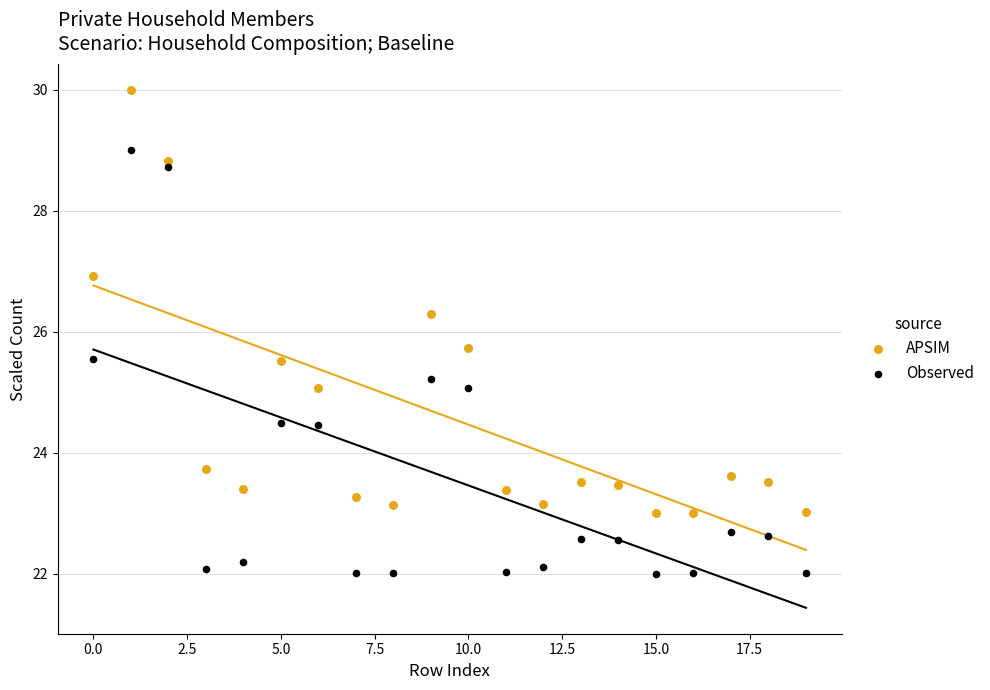

Which series reaches the minimum Y coordinate?

Observed